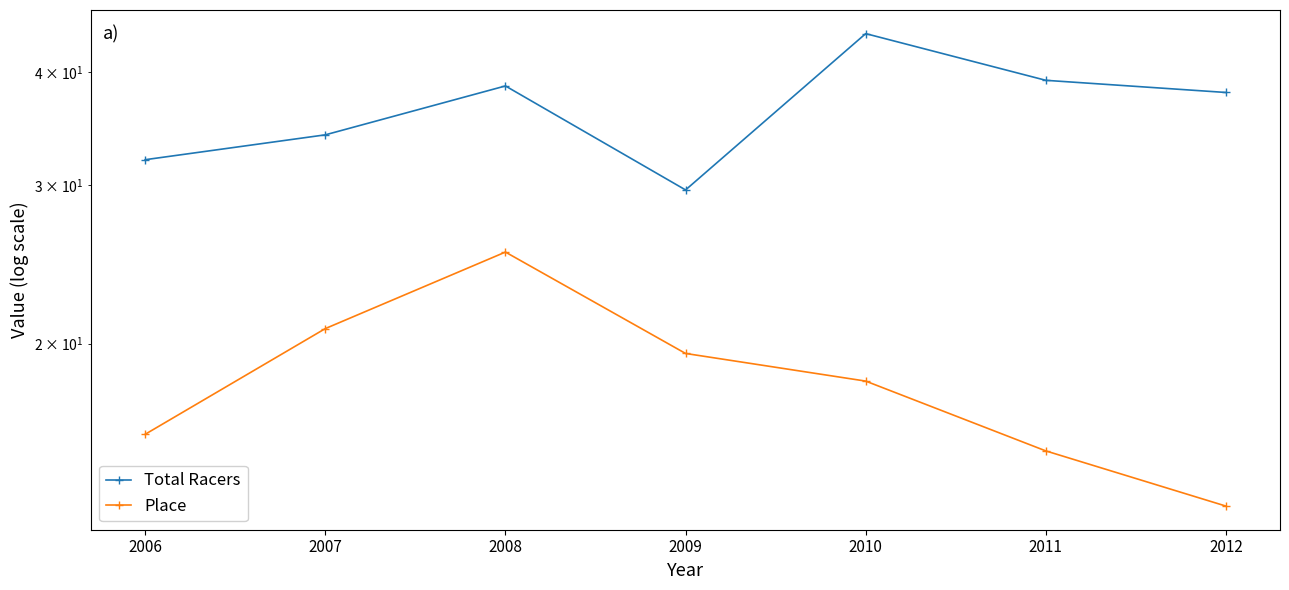

Which series has the widest spread of values?

Total Racers